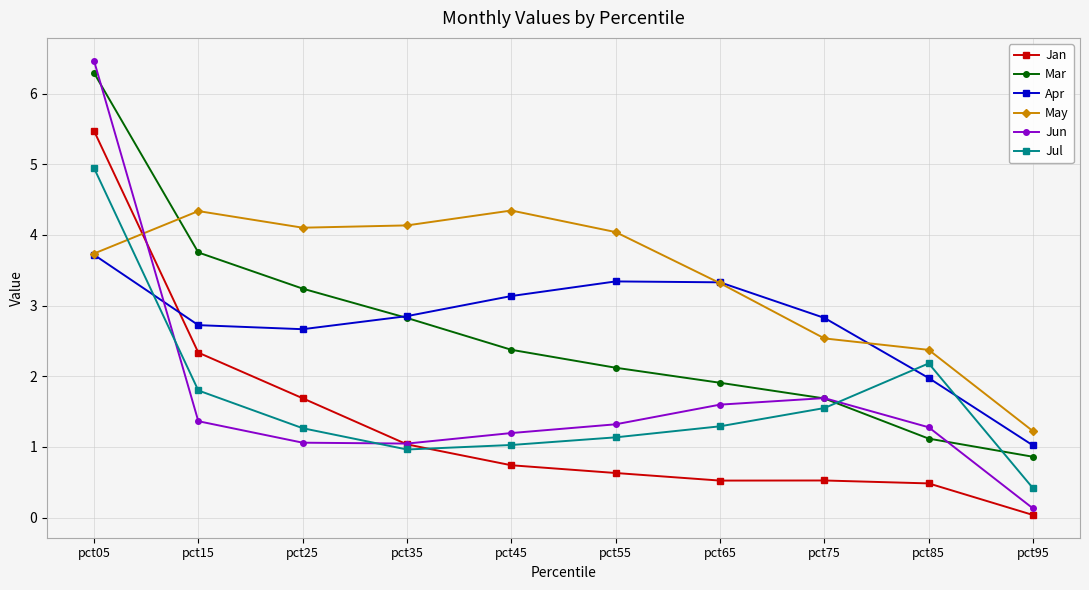

What are all the series names shown in the legend?

Jan, Mar, Apr, May, Jun, Jul